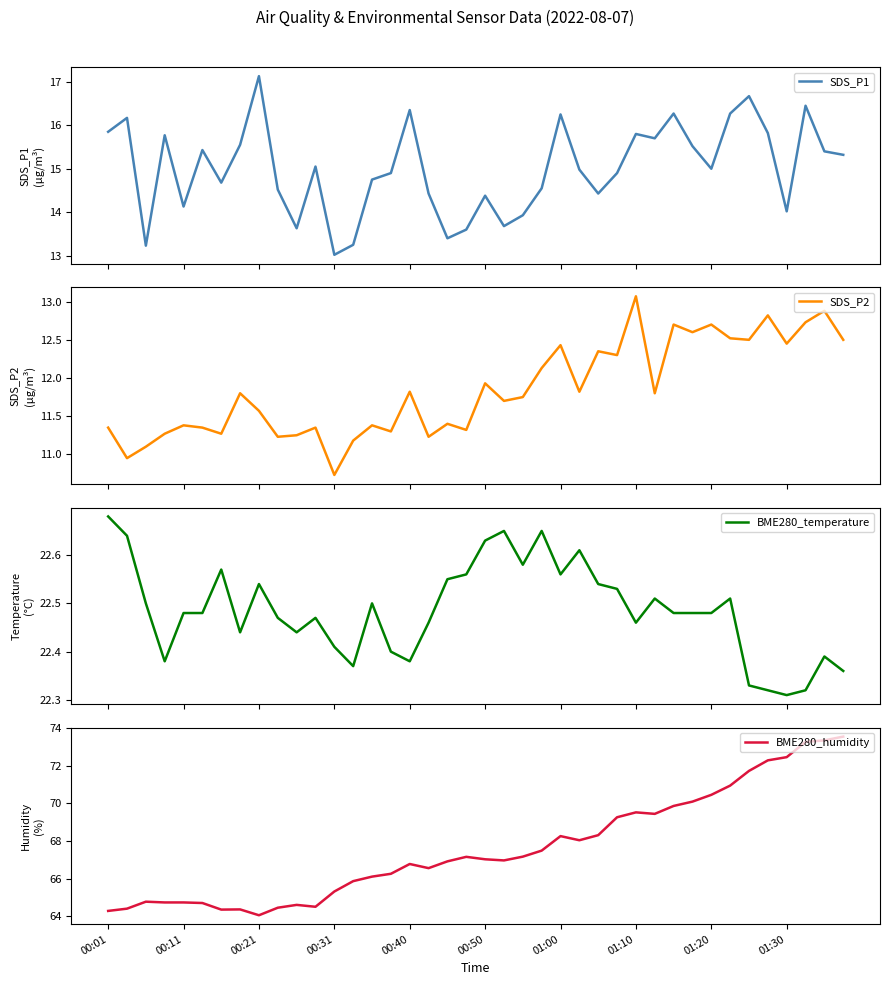

Which series has the widest spread of values?

BME280_humidity